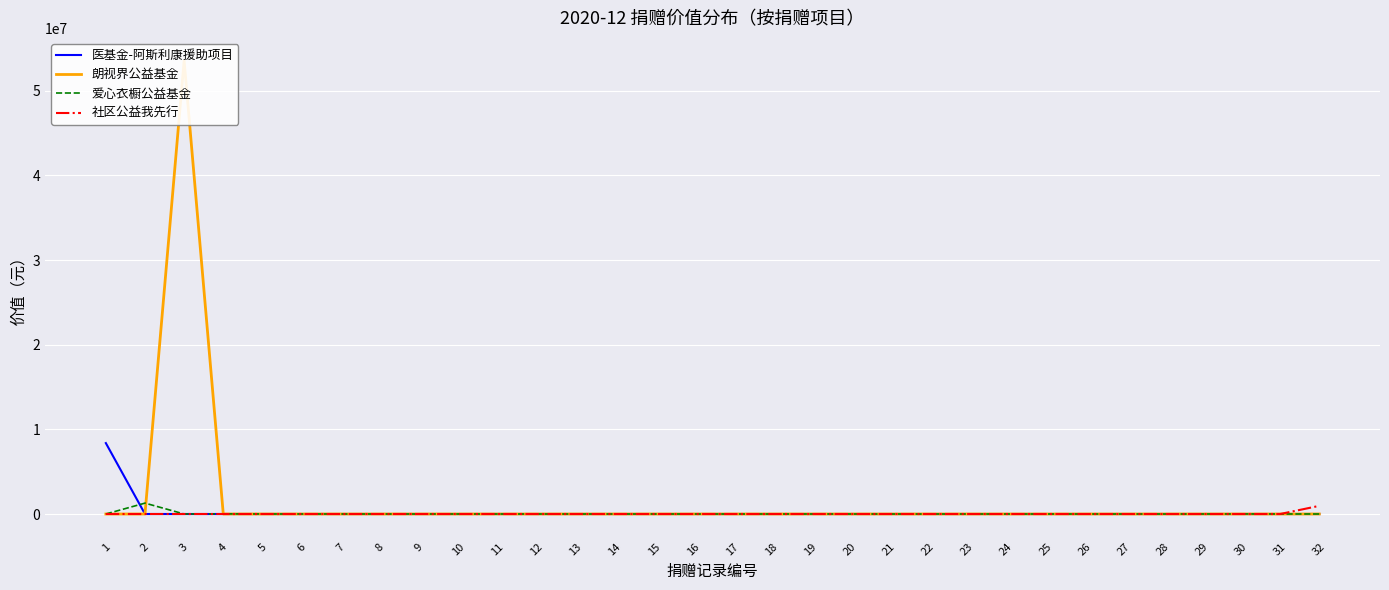

At which category is the sum across all series the highest?

3